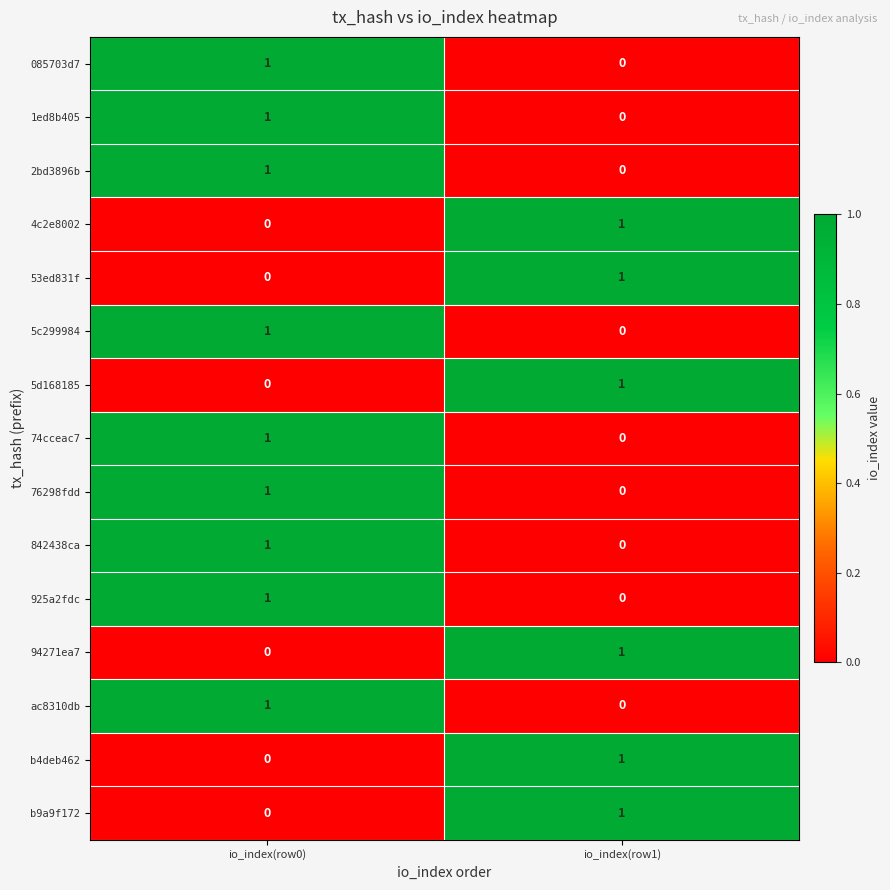

Which category has the highest value in the 76298fdd series?

io_index(row0)